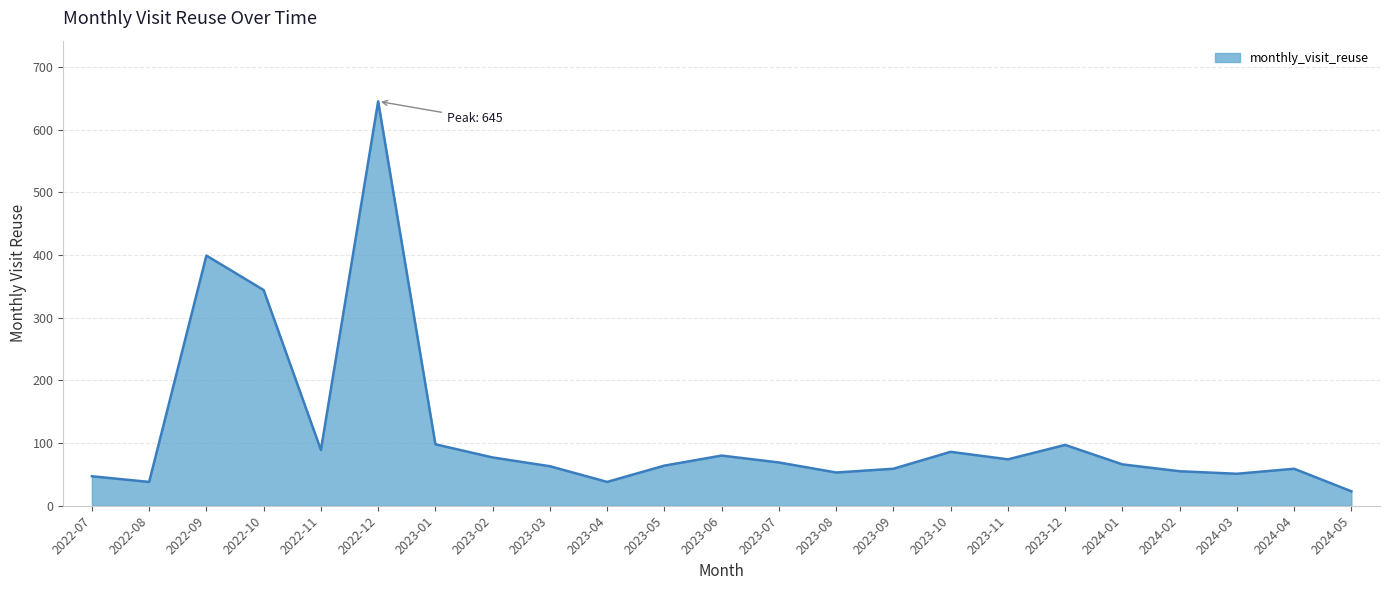

Which category has the highest value across all series?

2022-12